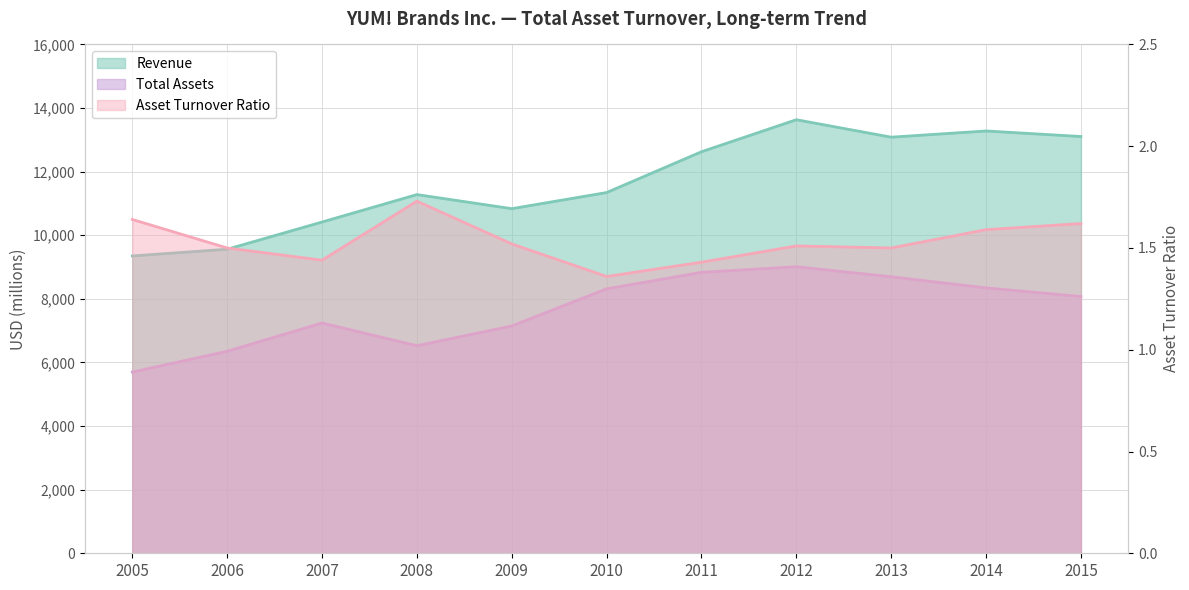

How many values in the Revenue series are below 11343?

5